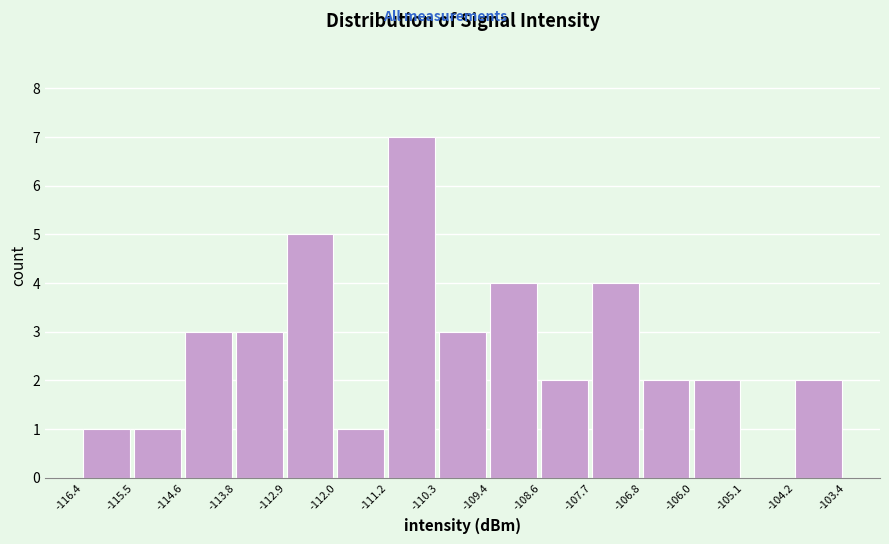

How tall is the bar that spans -106.8 to -106.0 on the x-axis? The values are not printed on the chart, so give them approximately, as read against the axis.

2